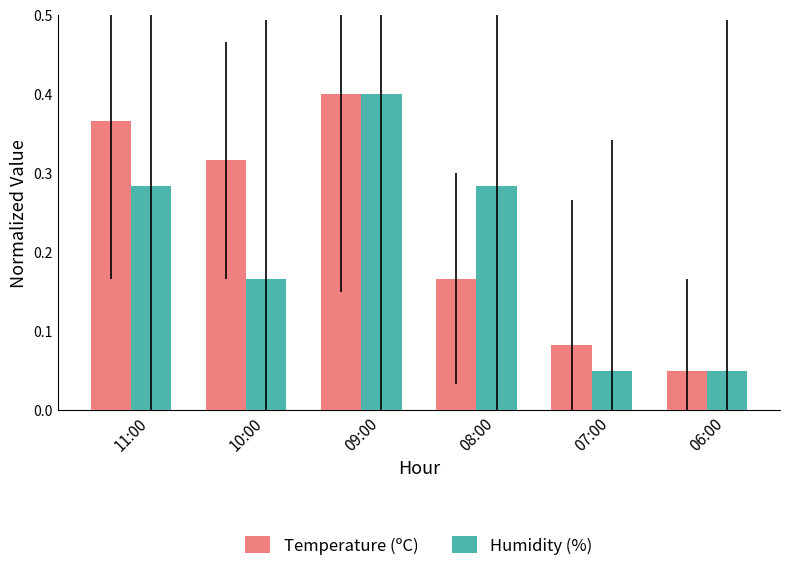

Rank the series at 11:00 from lowest to highest value.

Humidity (%), Temperature (ºC)